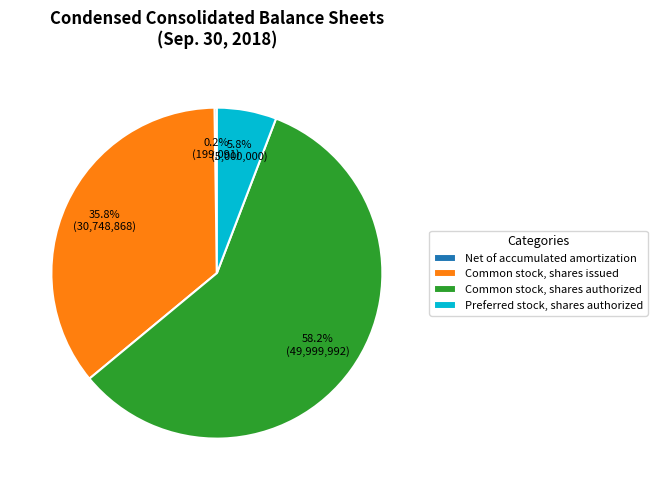

Between Preferred stock, shares authorized and Common stock, shares issued, which is larger?

Common stock, shares issued